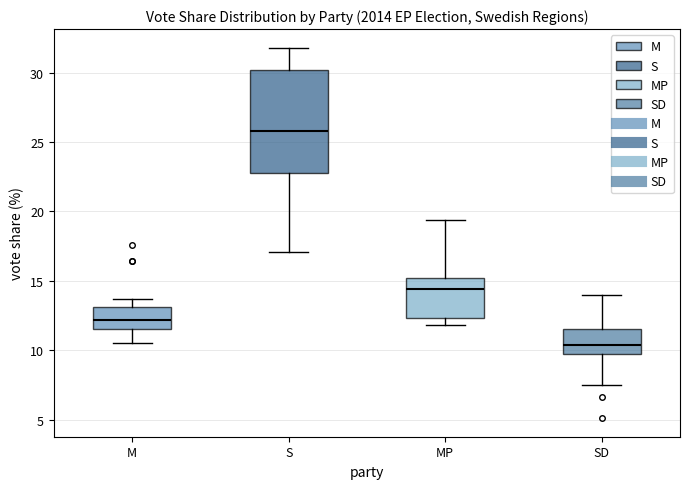

Which box has the highest median line?

S